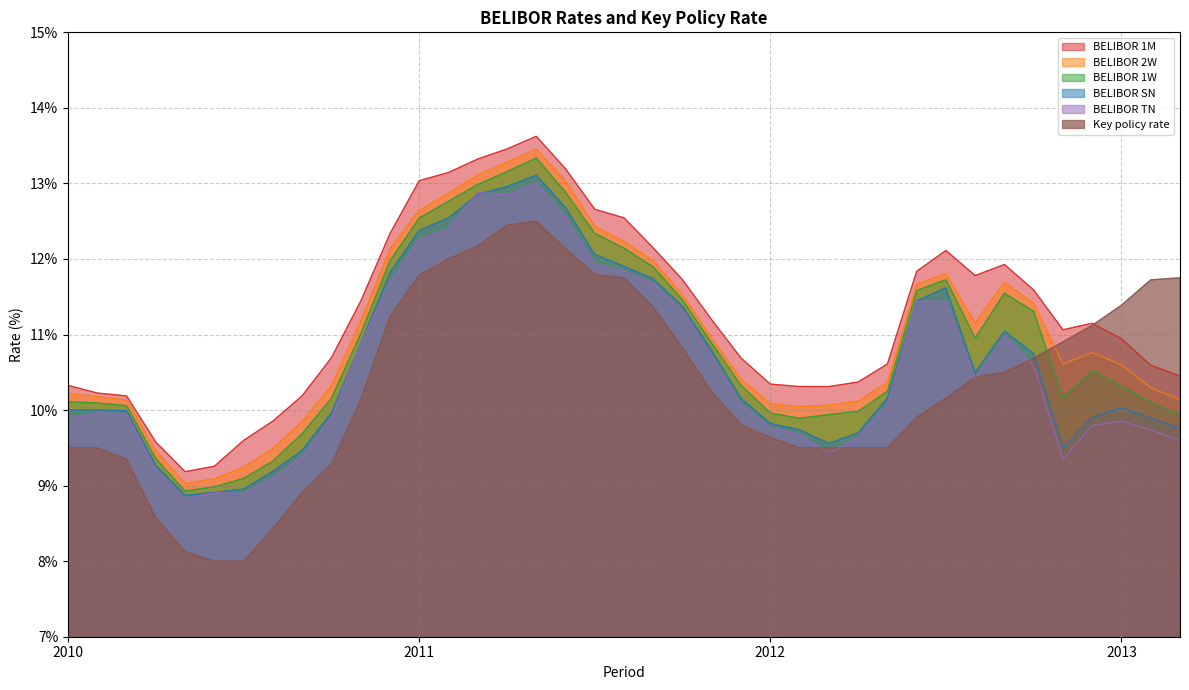

Between which two adjacent categories do Key policy rate and BELIBOR SN first intersect?

33 and 34